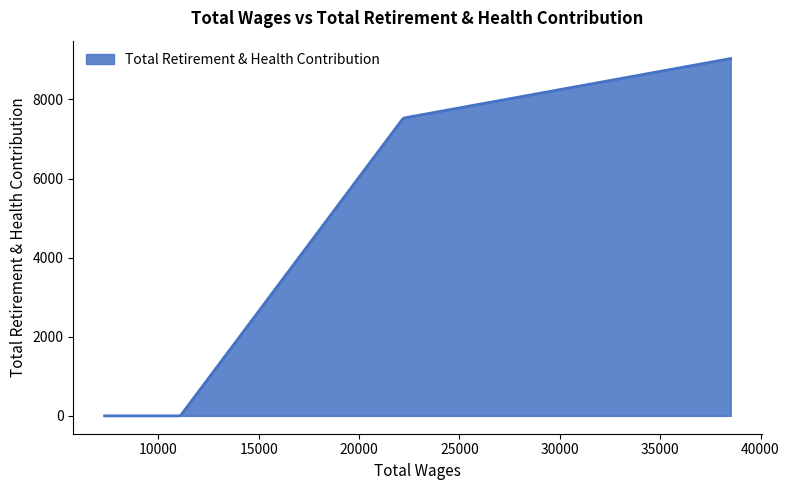

What is the difference between the maximum and minimum values?

9035.0